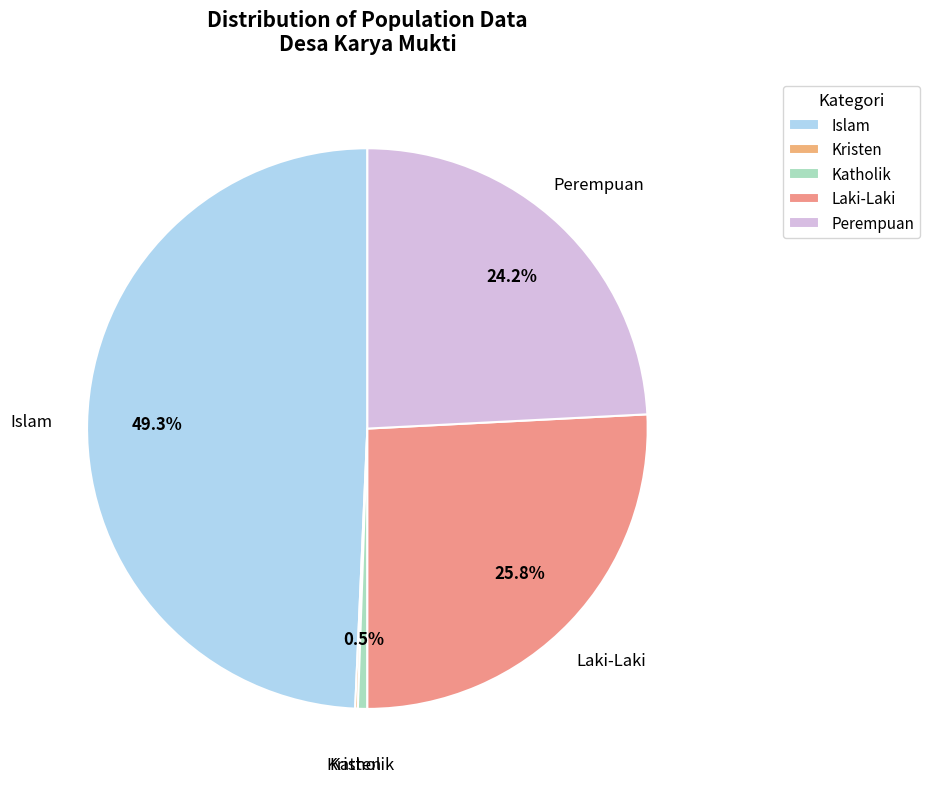

Which slice is the largest?

Islam